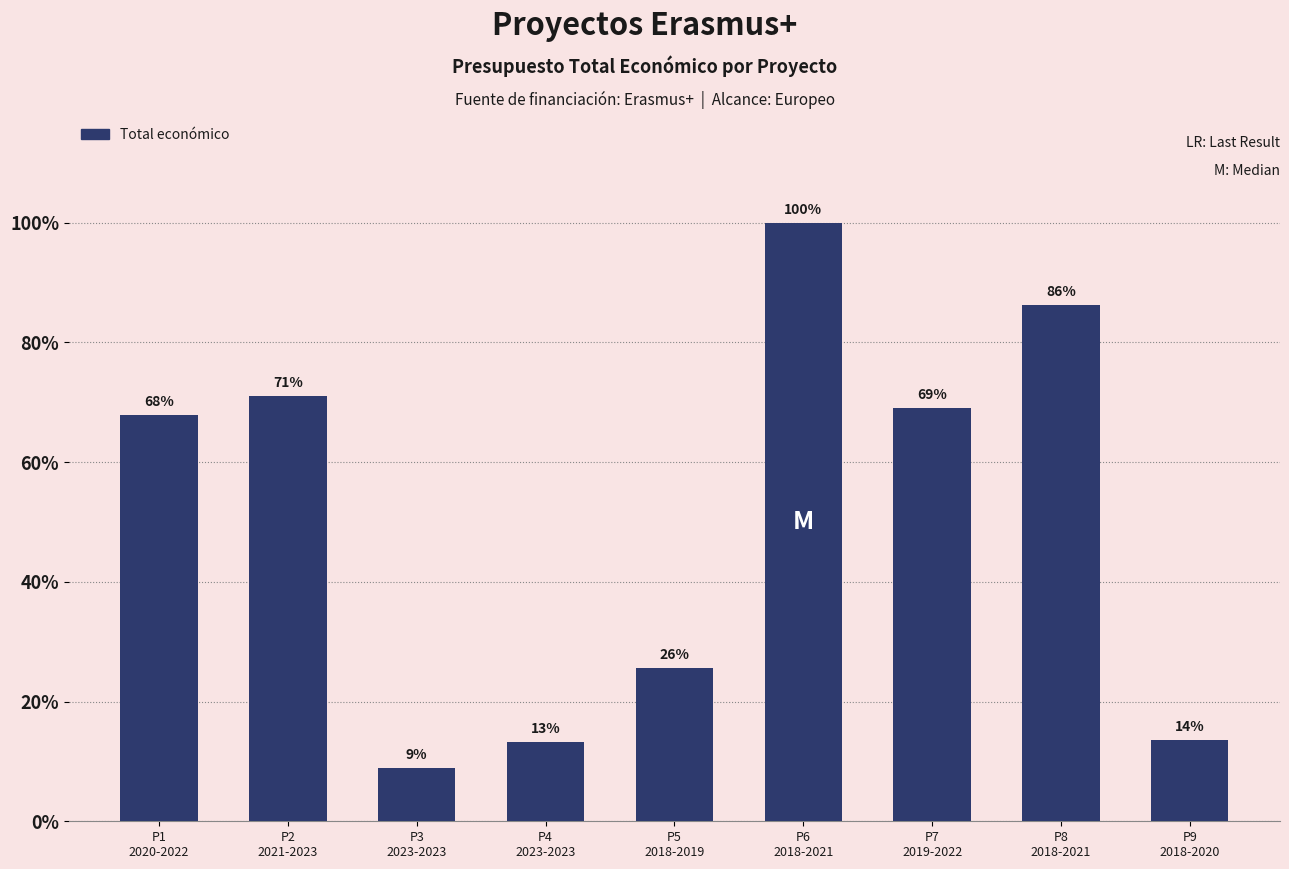

What is the label of the 8th bar from the left?

P8
2018-2021